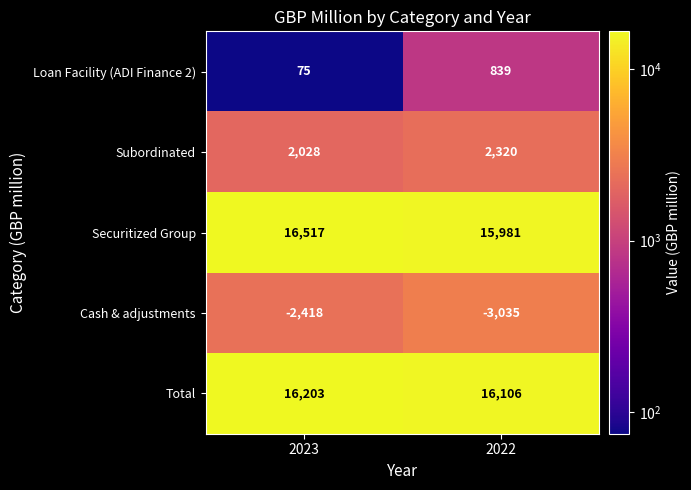

What value does the Loan Facility (ADI Finance 2) series have at 2022, to the nearest 10?

840